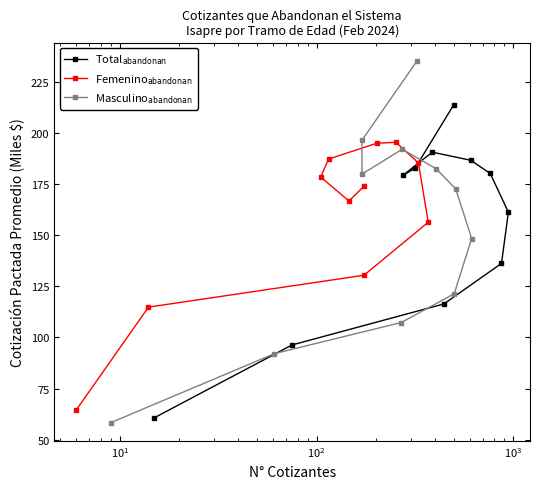

In Femenino$_{\mathrm{abandonan}}$, how many points are lower than both neighbors (excluding endpoints)?

1